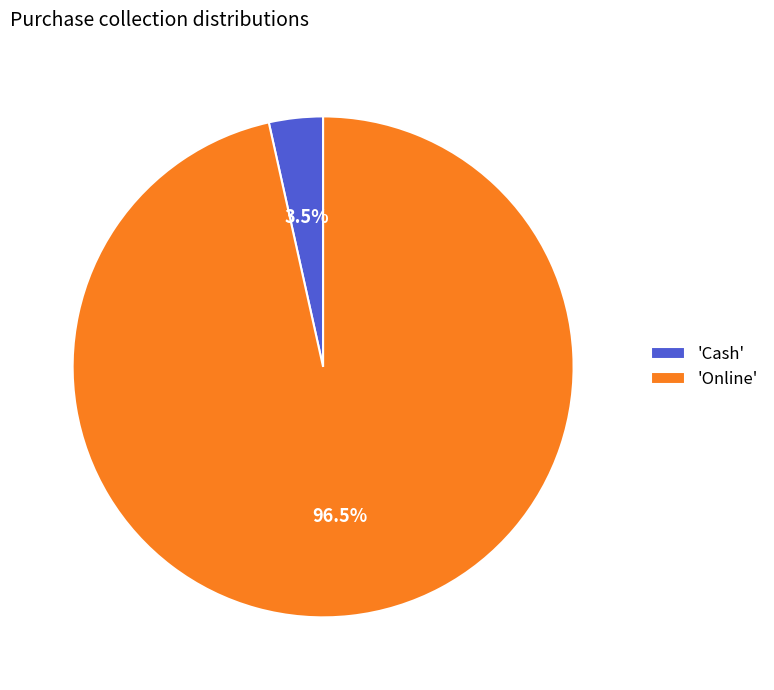

Between 'Cash' and 'Online', which is larger?

'Online'